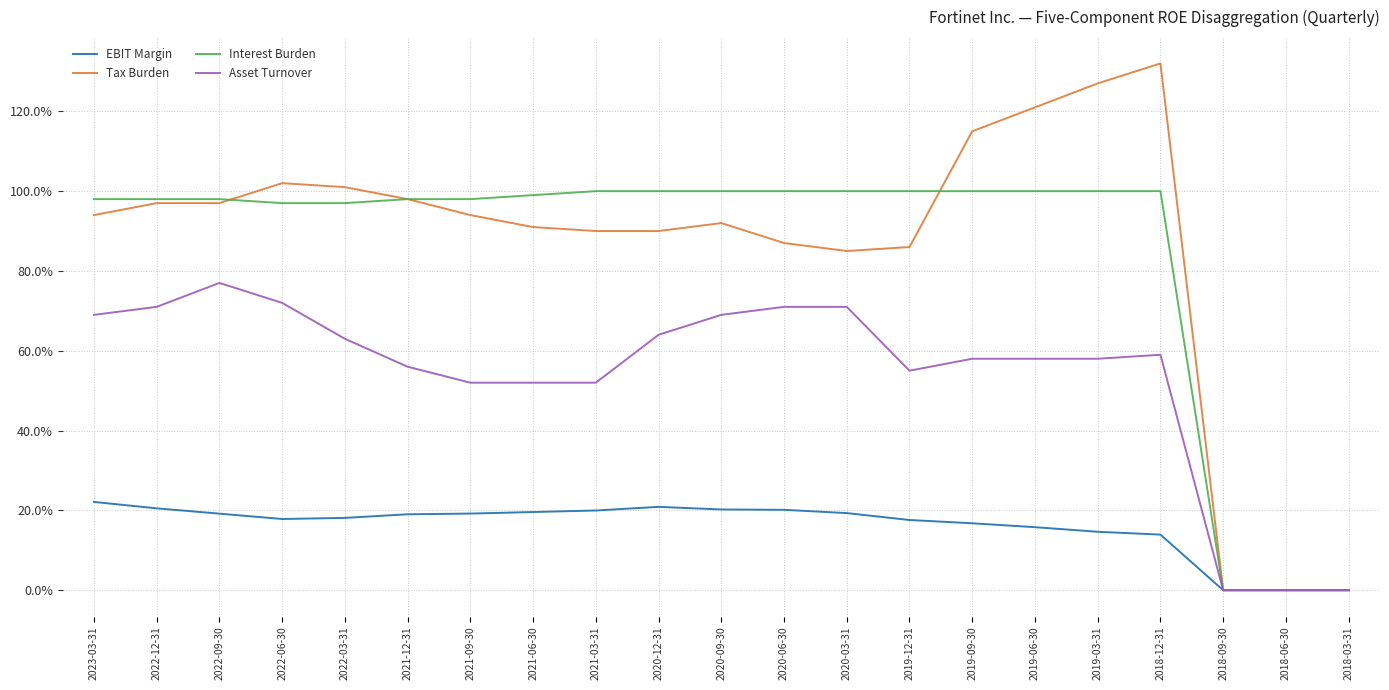

What value does the Tax Burden series have at 2020-06-30?

0.9